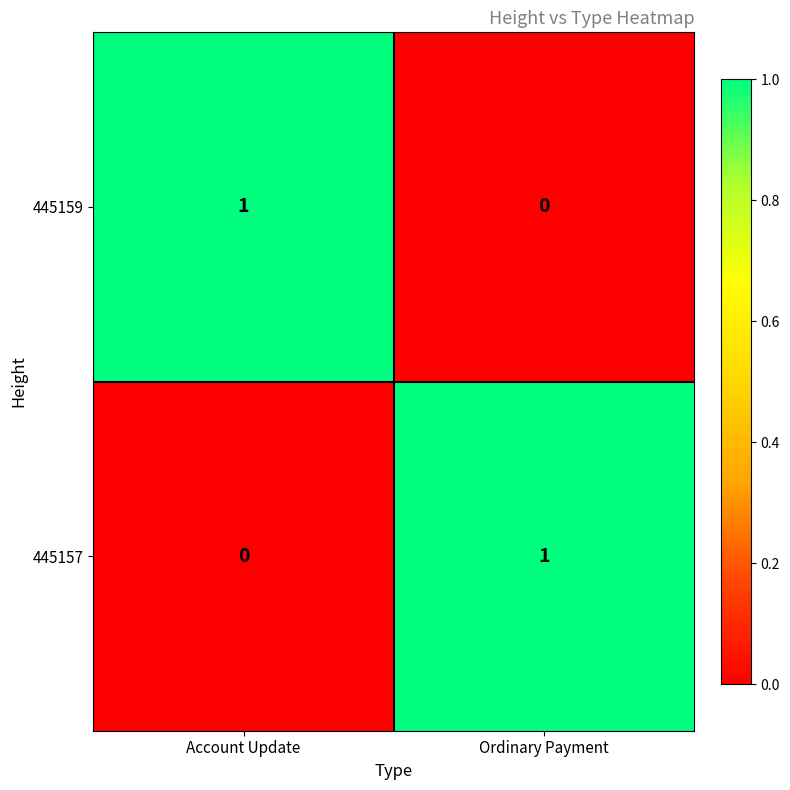

What is the total value across all series at Account Update?

1